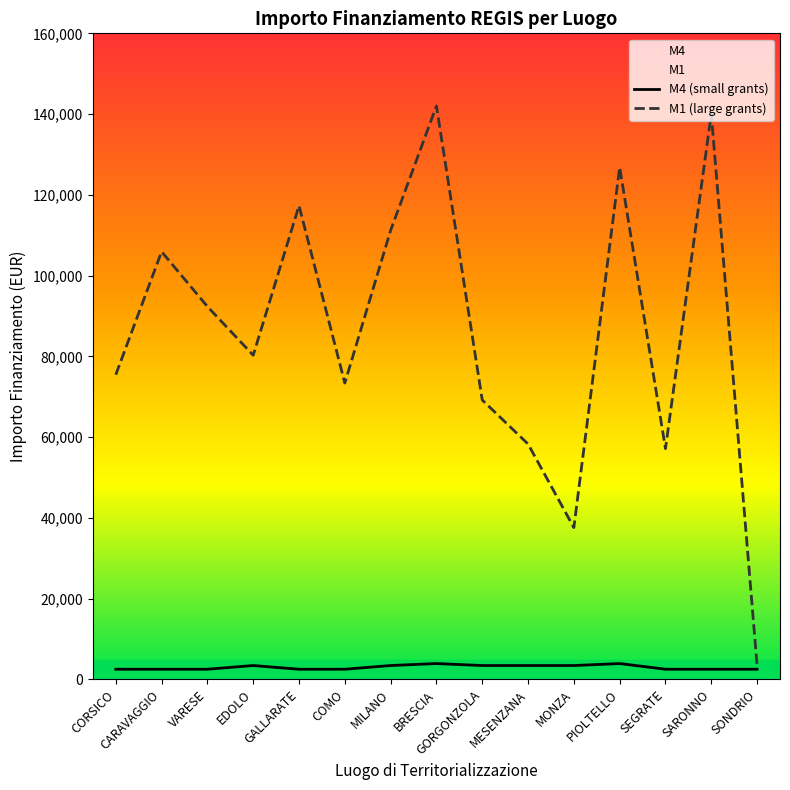

What is the difference between the M1 (large grants) values at CORSICO and SEGRATE?

18298.6